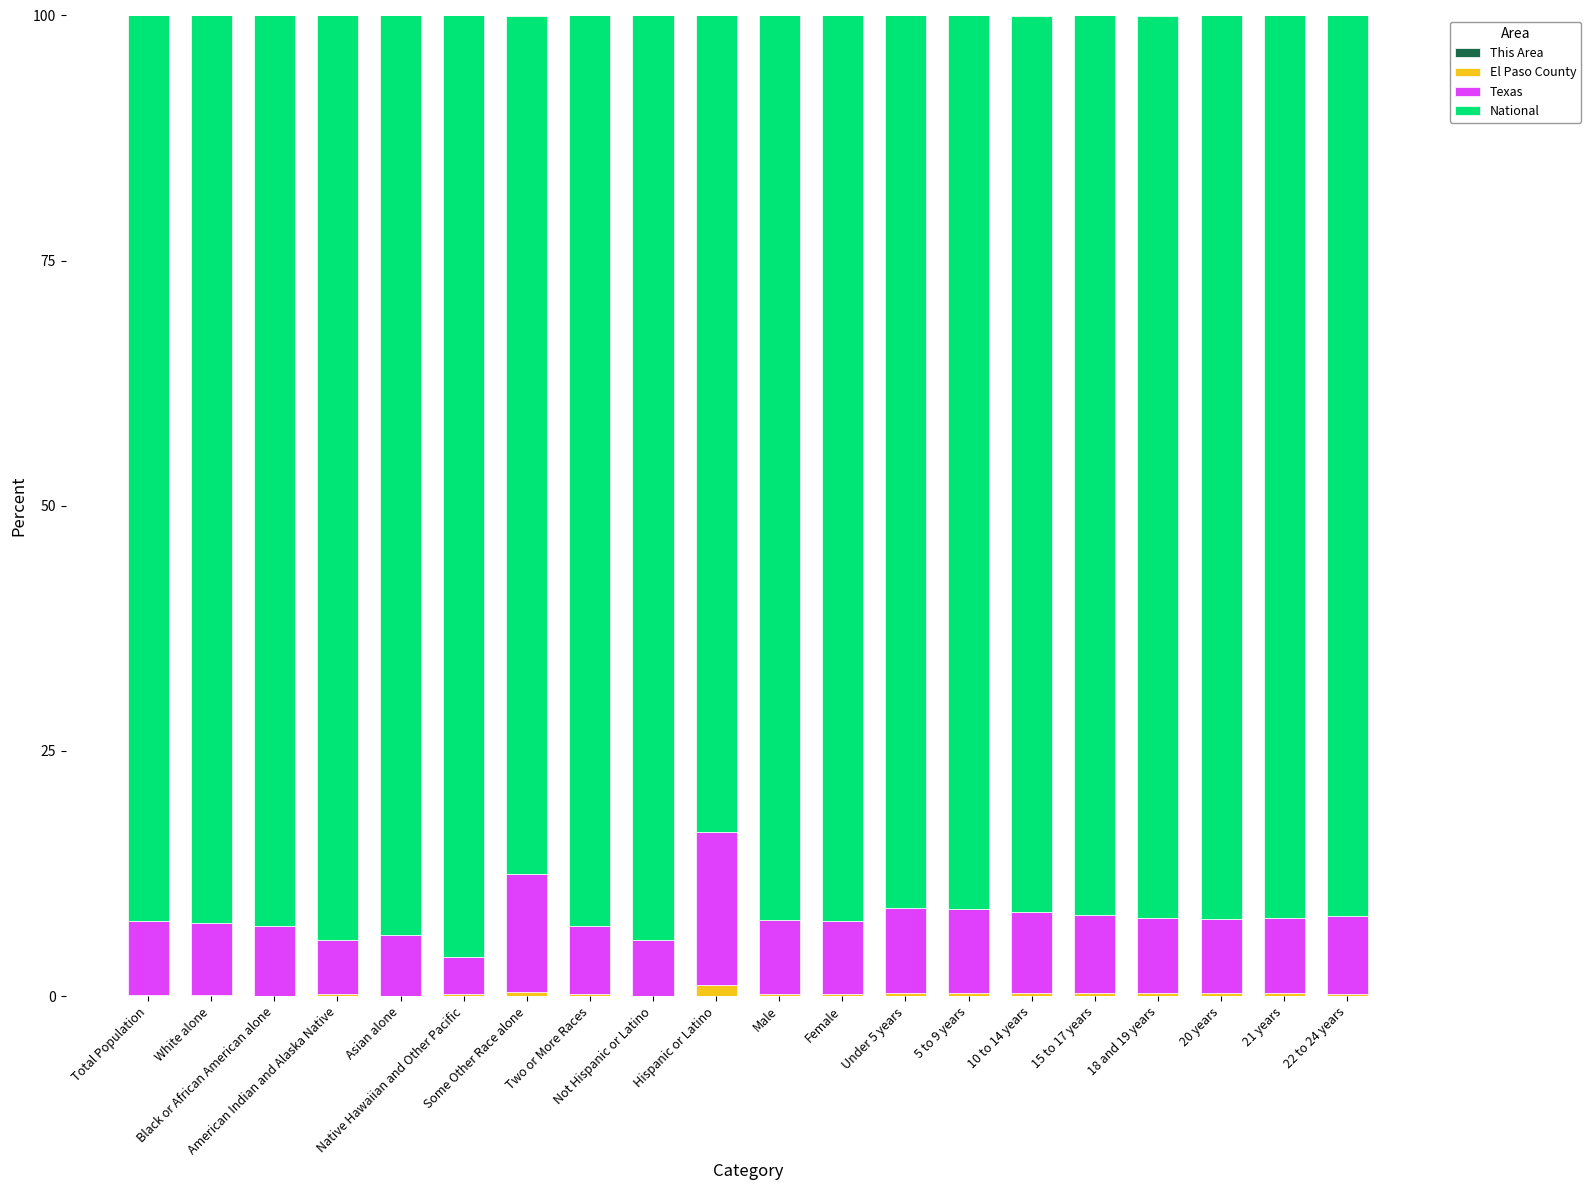

Which series has the widest spread of values?

National